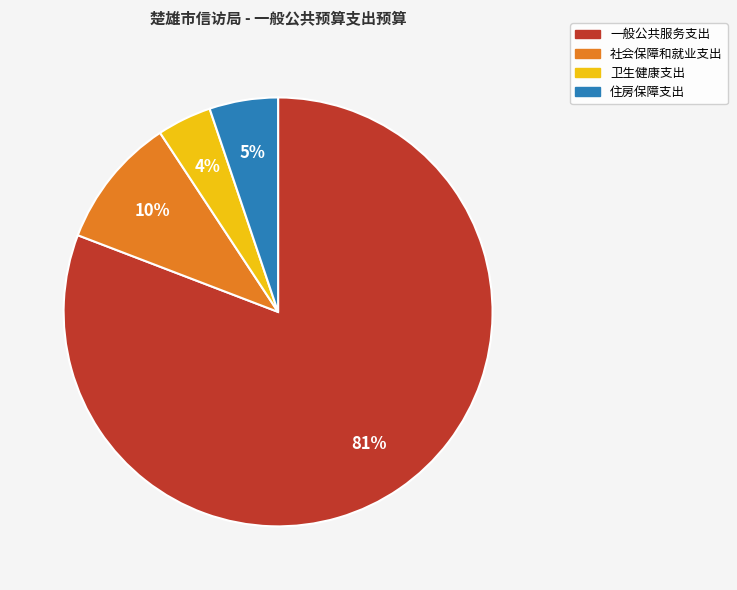

To the nearest percent, what is the average slice percentage?

25%